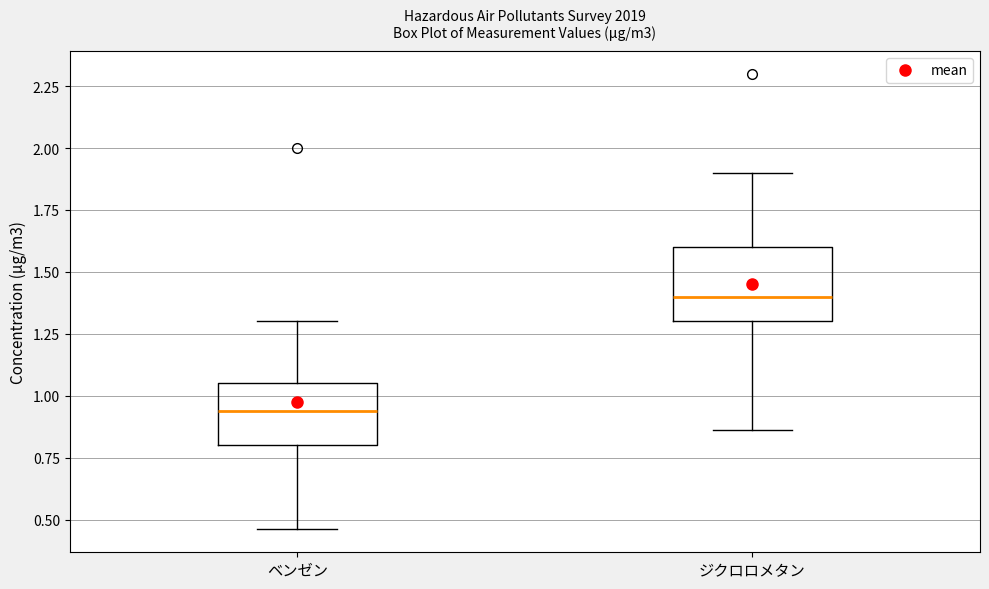

Where does the lower whisker of the box for ジクロロメタン end on the y-axis? The values are not printed on the chart, so give them approximately, as read against the axis.

0.85